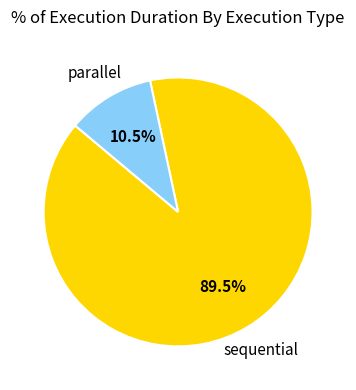

What is the smallest slice in the pie chart?

parallel